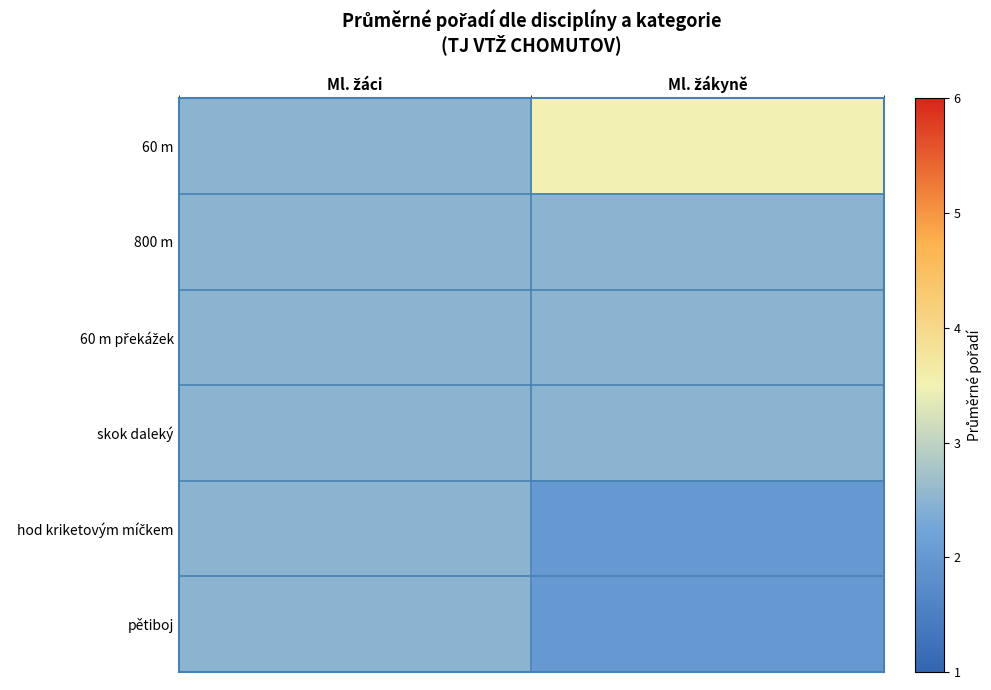

How many categories are shown in the chart?

2